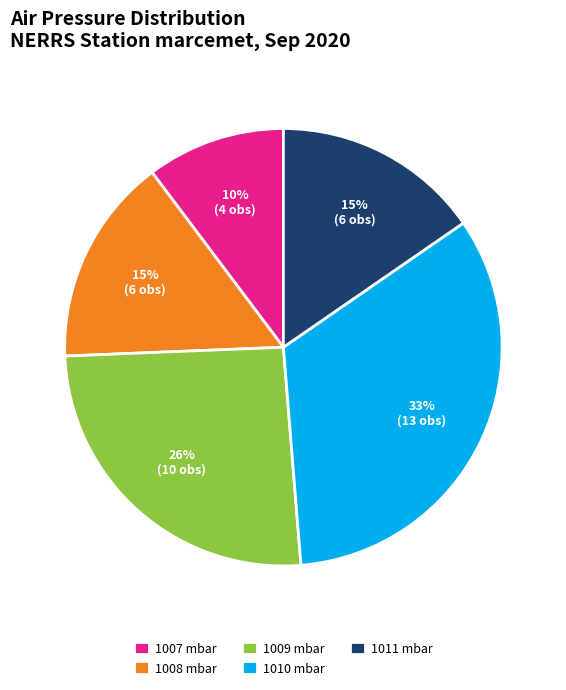

Is there any slice that represents more than half of the pie?

No